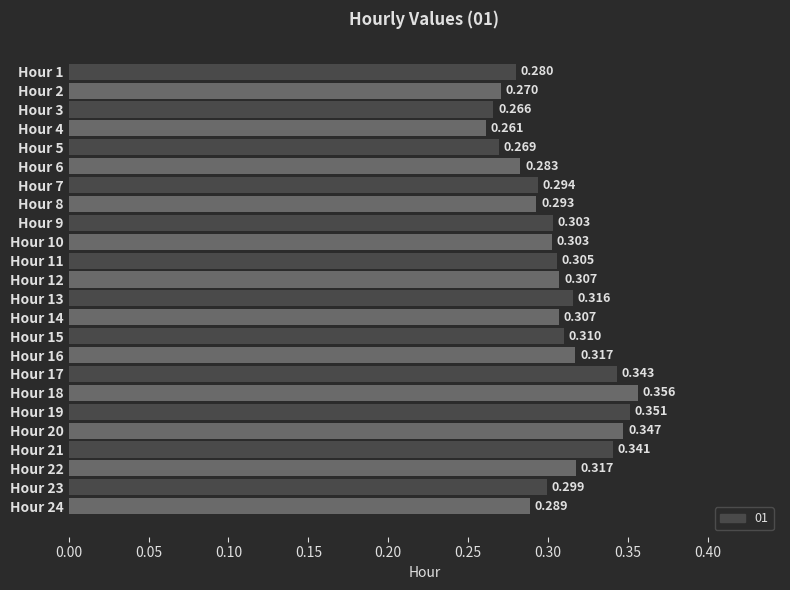

At which category does the chart reach its minimum across all series?

Hour 4